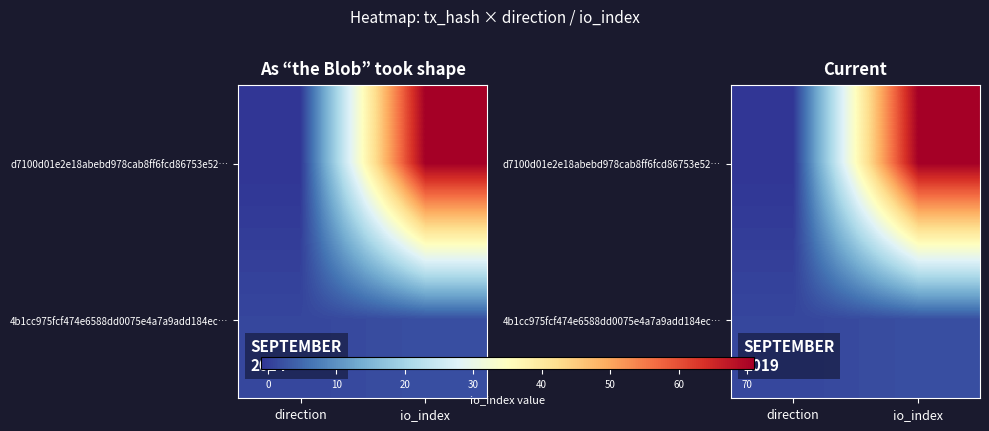

What is the spread (max minus min) of values at direction?

2